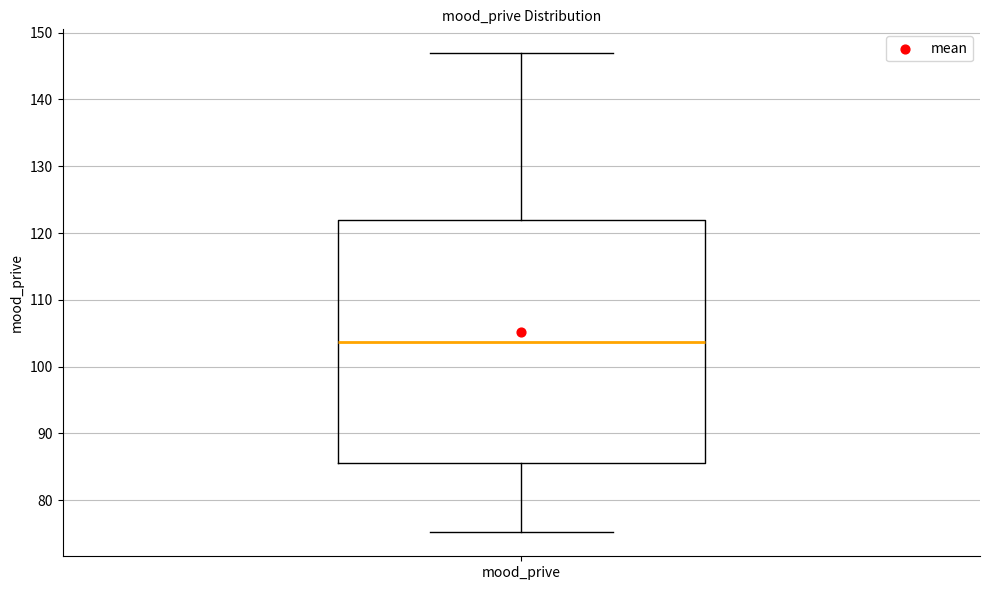

Where does the lower whisker of the box for mood_prive end on the y-axis? The values are not printed on the chart, so give them approximately, as read against the axis.

75